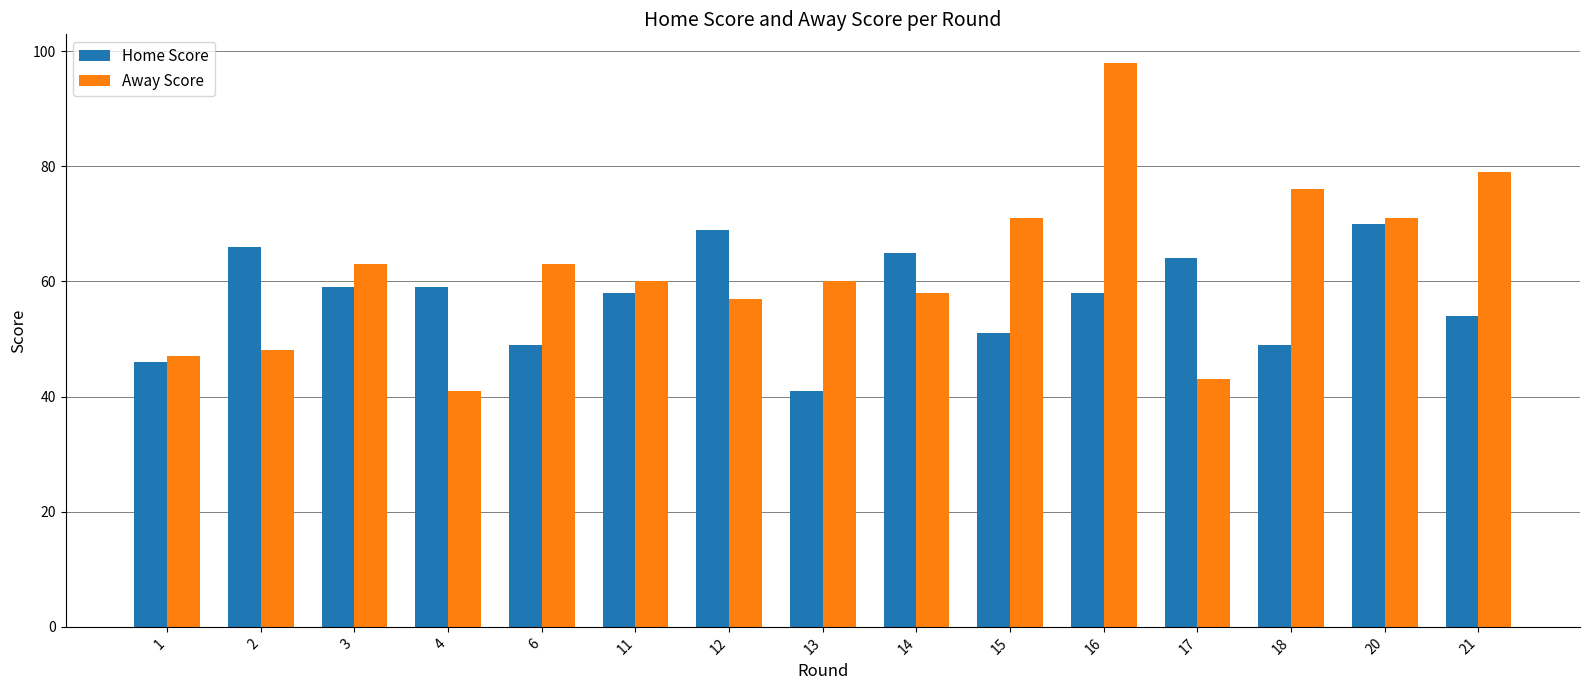

Which category has the lowest value in the Home Score series?

13